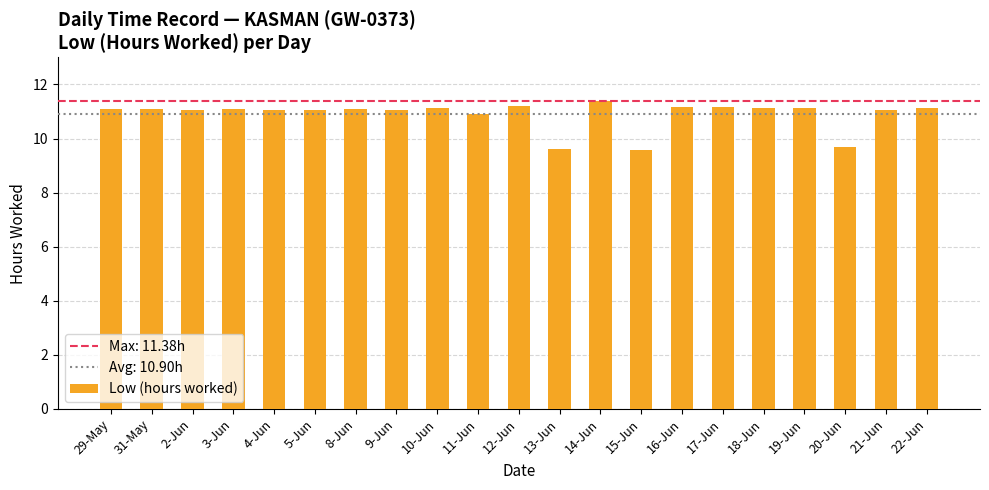

What is the change in value from 5-Jun to 15-Jun?

-1.5